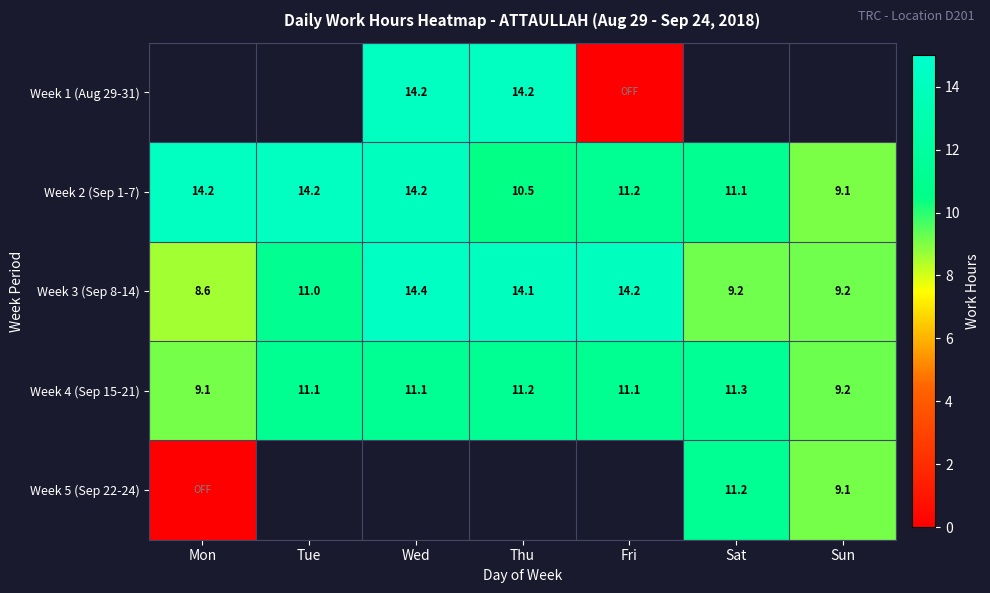

The Week 2 (Sep 1-7) series shows 4.1 at Sun. True or false?

False